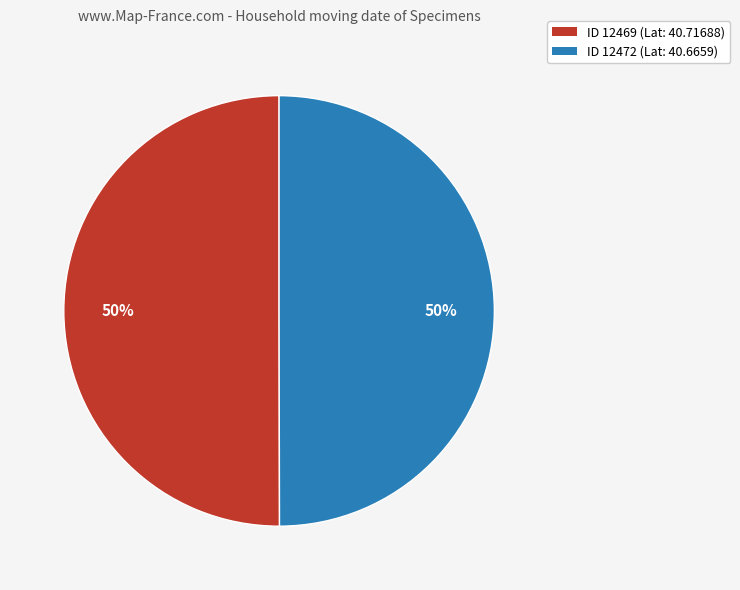

Approximately how many times larger is the value at ID 12469 (Lat: 40.71688) compared to ID 12472 (Lat: 40.6659)?

1.0